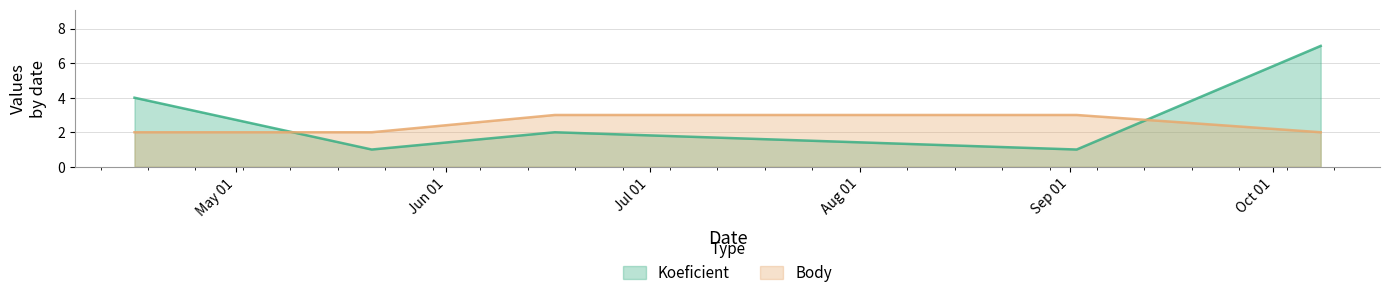

Between 2016-09-02 and 2016-06-17, which is larger?

2016-06-17